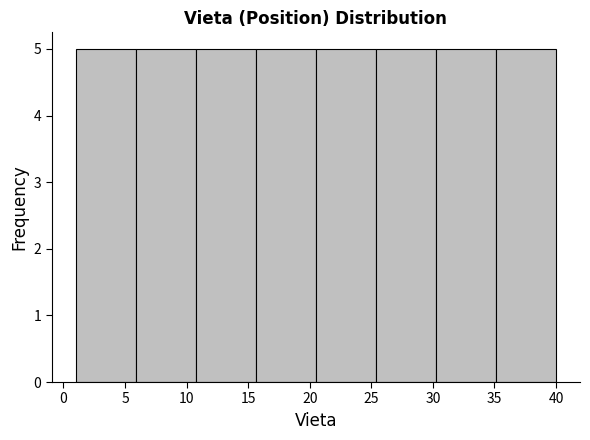

Reading left to right, list every bar in this chart as the range it spans on the x-axis followed by its height. Neither the bar edges nor the heights are printed on the chart, so give them approximately, as read against the axes.

1.0 to 6.0: 5
6.0 to 11.0: 5
11.0 to 15.5: 5
15.5 to 20.5: 5
20.5 to 25.5: 5
25.5 to 30.5: 5
30.5 to 35.0: 5
35.0 to 40.0: 5